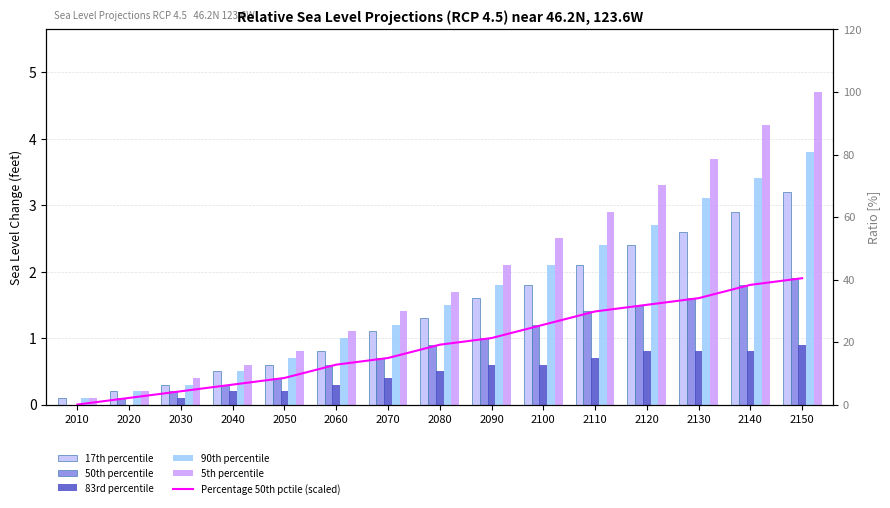

What is the difference between the maximum and second lowest values in the 83rd percentile series?

0.9